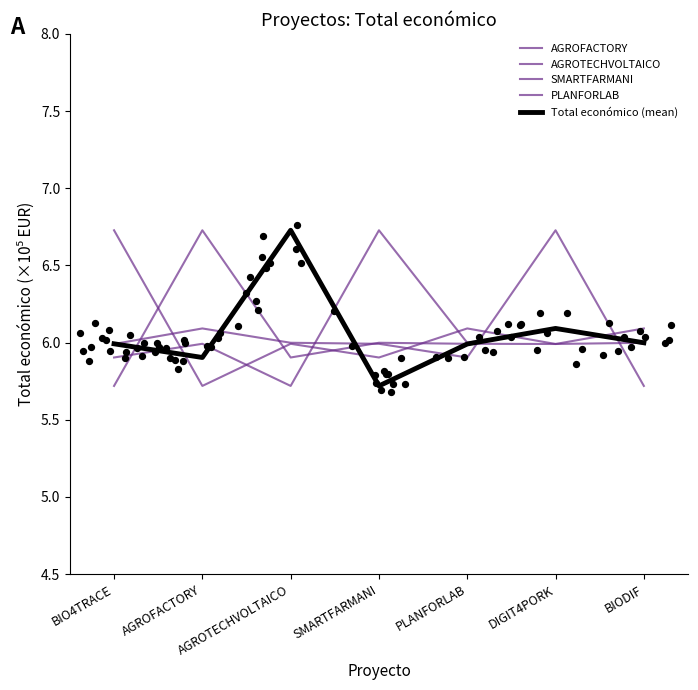

What are all the series names shown in the legend?

AGROFACTORY, AGROTECHVOLTAICO, SMARTFARMANI, PLANFORLAB, Total económico (mean)